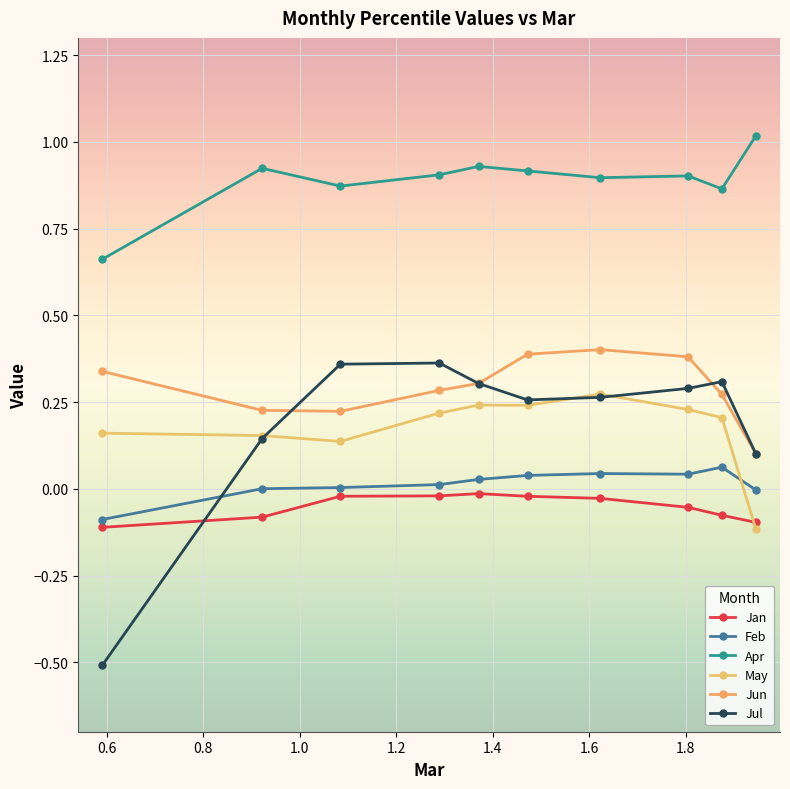

Does the chart have visible grid lines?

Yes